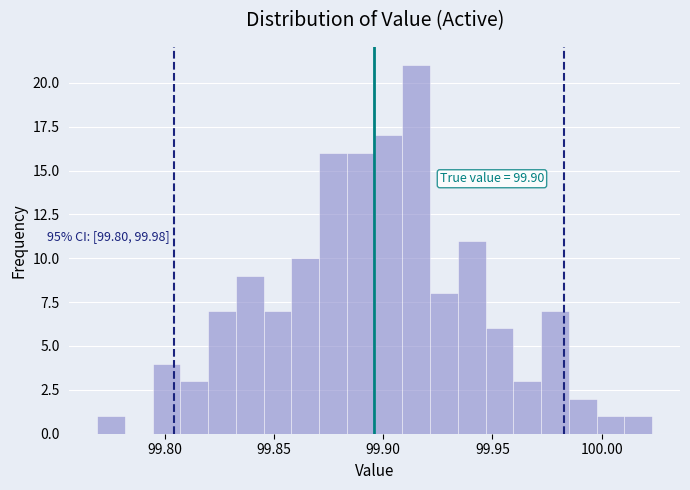

Read against the x-axis, roughly where is the centre of the tallest bar?

99.915